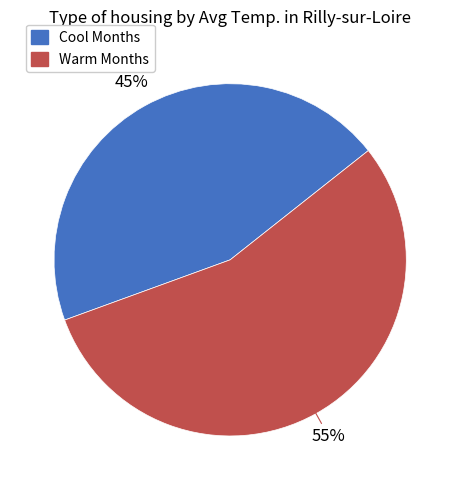

Does any single category account for the majority?

Yes